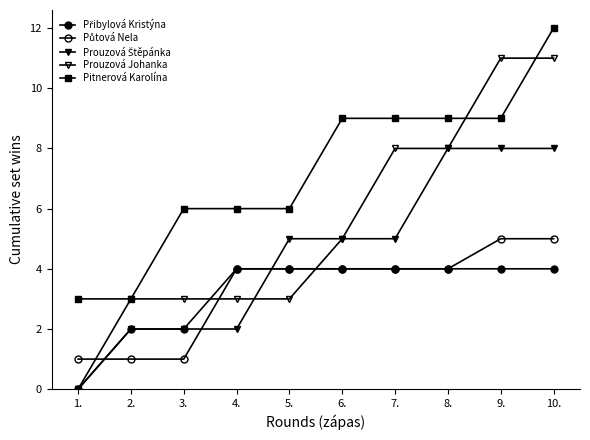

Is this an area chart (filled region under the line)?

No